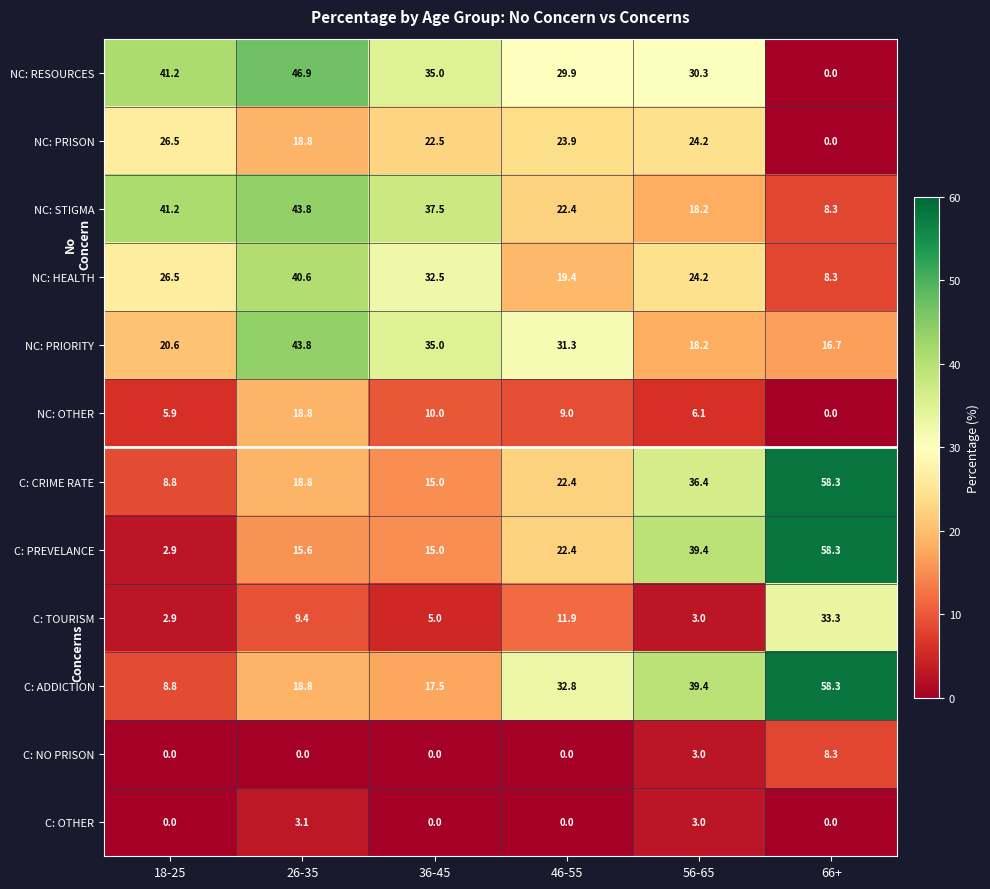

At which label does NC: STIGMA reach its peak?

26-35